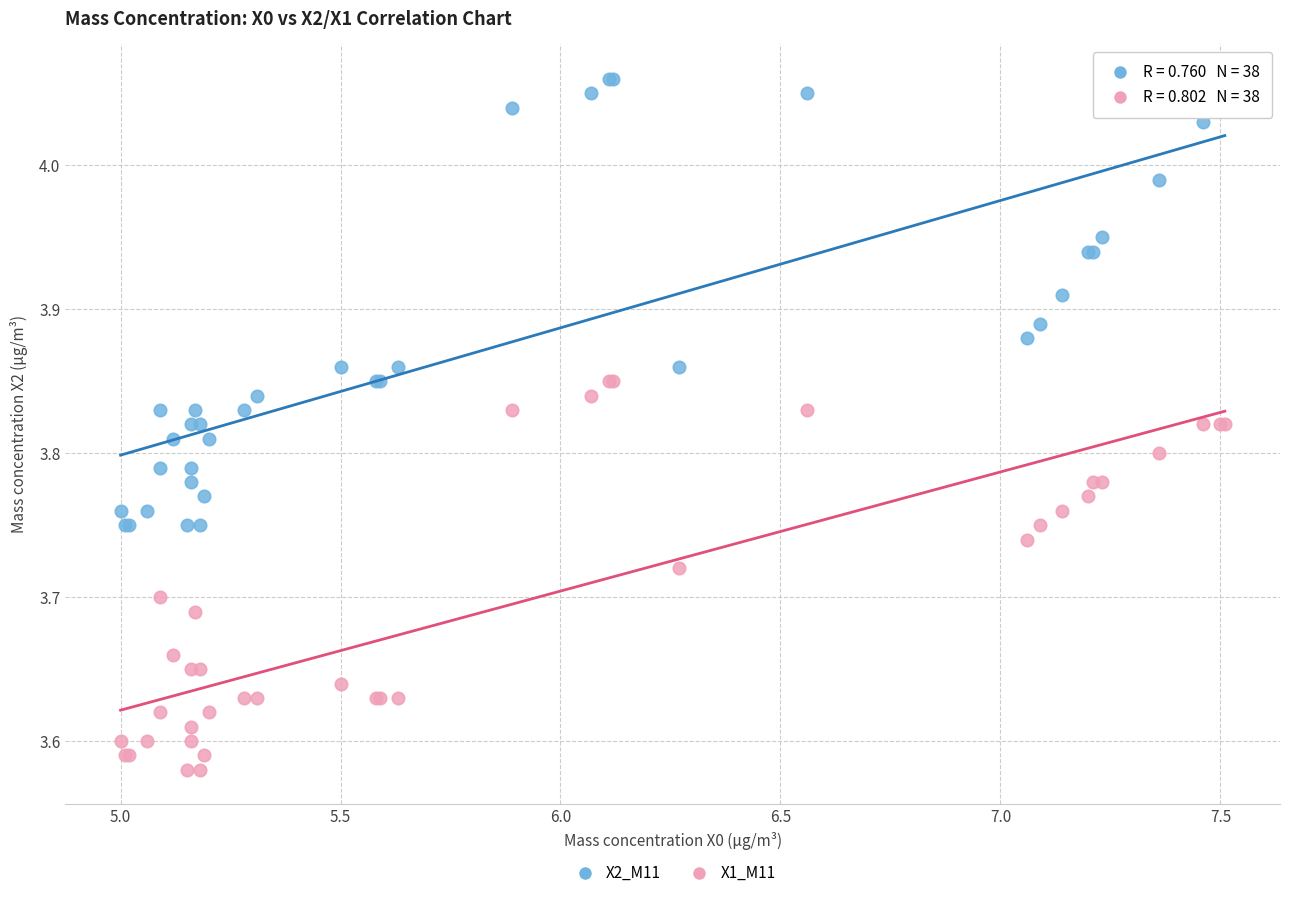

What is the X range (max minus min) for the scatter plot?

2.5